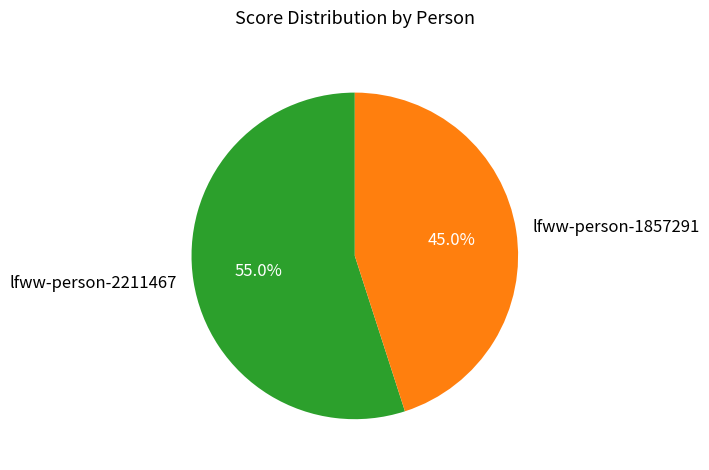

What is the ratio of the value at lfww-person-1857291 to the value at lfww-person-2211467?

0.8